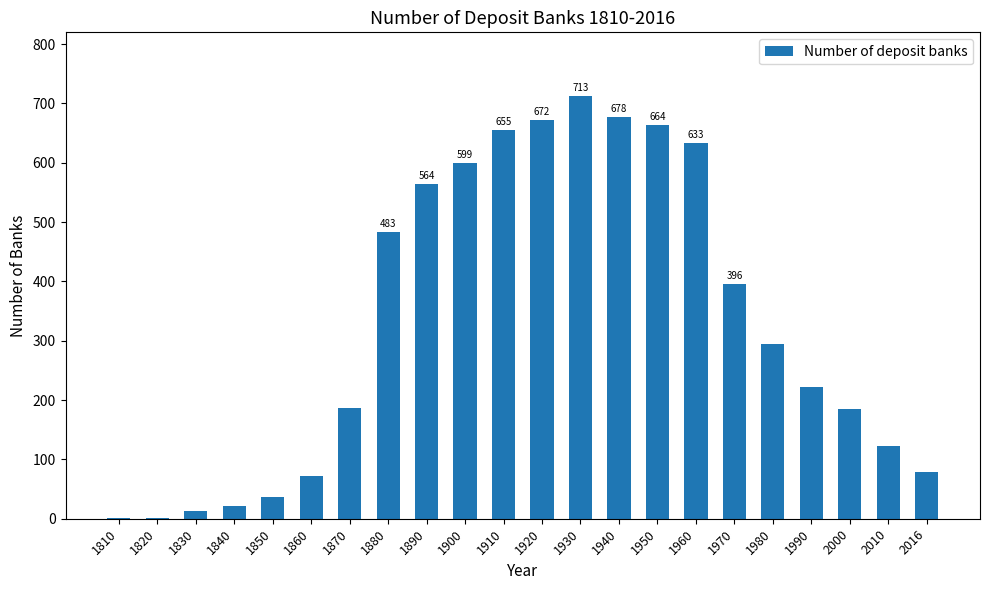

What is the change in value from 1840 to 1900?

+578